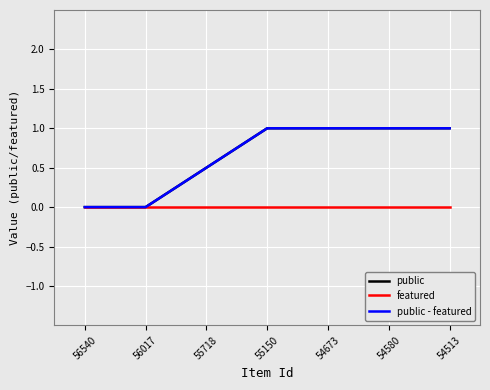

Does the chart display data point markers on the line(s)?

No